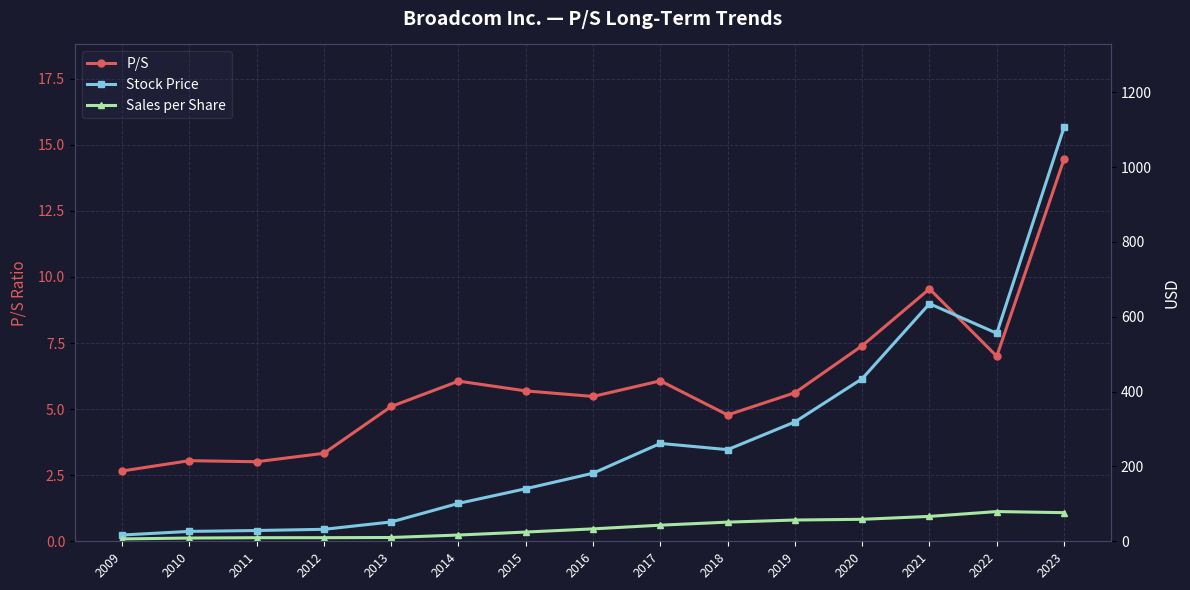

The Stock Price series shows 181.2 at 2022. True or false?

False